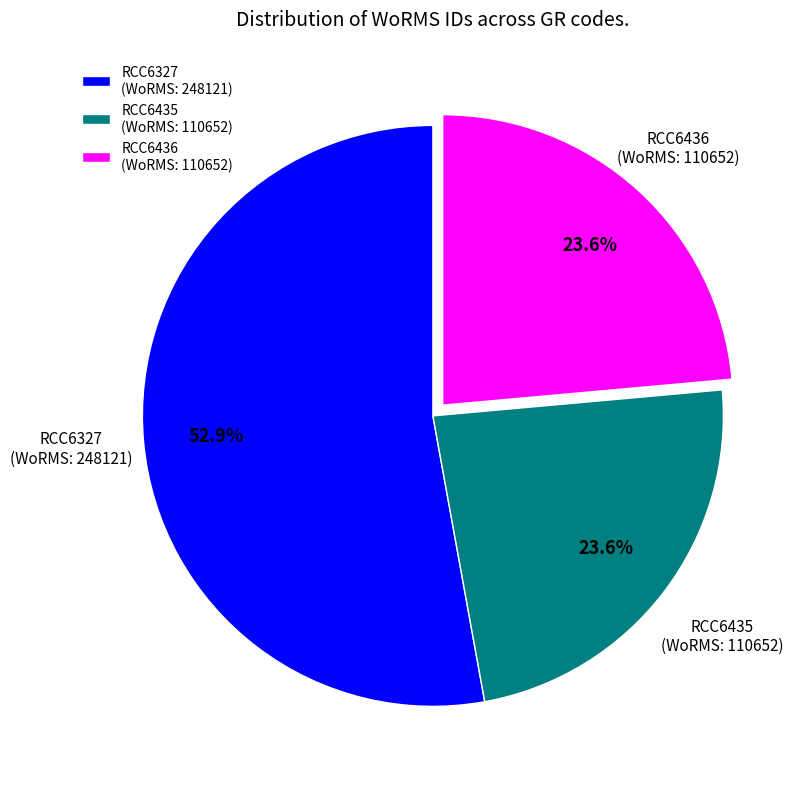

To the nearest percent, what is the difference between the largest and smallest slice percentages?

29%